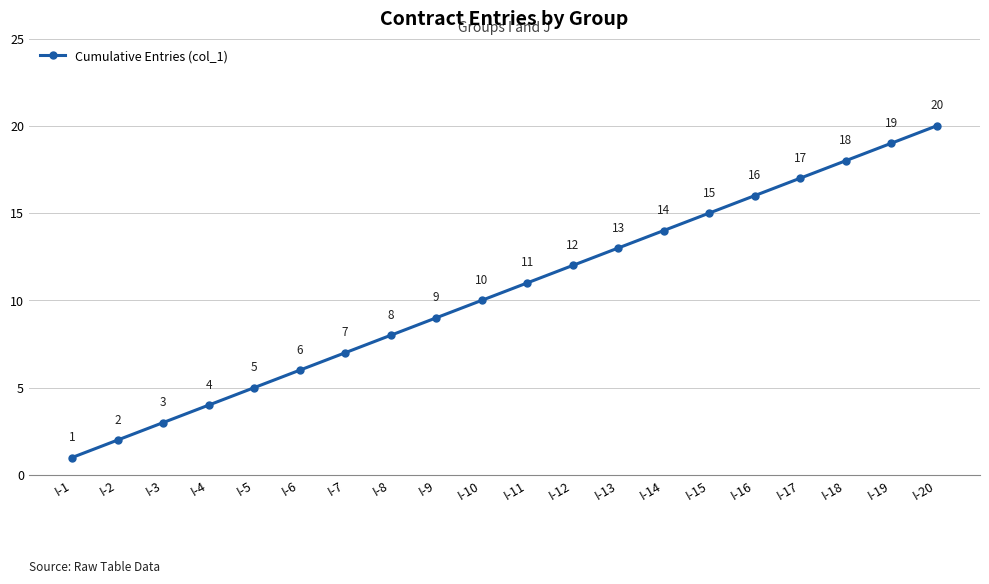

Reading left to right, extract all data points from this chart.

I-1=1	I-2=2	I-3=3	I-4=4	I-5=5	I-6=6	I-7=7	I-8=8	I-9=9	I-10=10	I-11=11	I-12=12	I-13=13	I-14=14	I-15=15	I-16=16	I-17=17	I-18=18	I-19=19	I-20=20